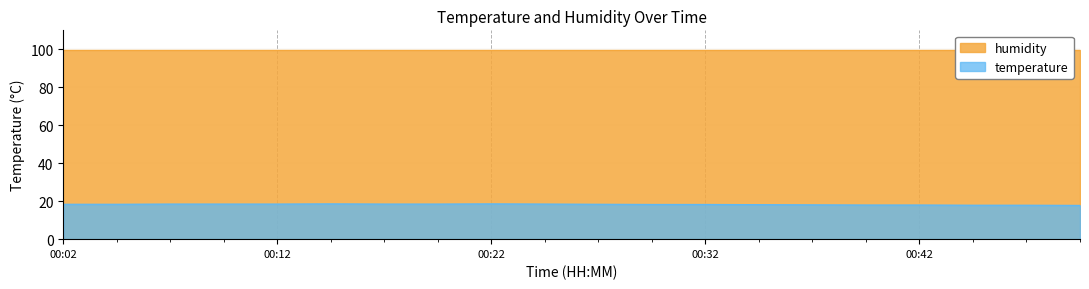

The chart shows a value of 18.6 at 00:22. True or false?

True